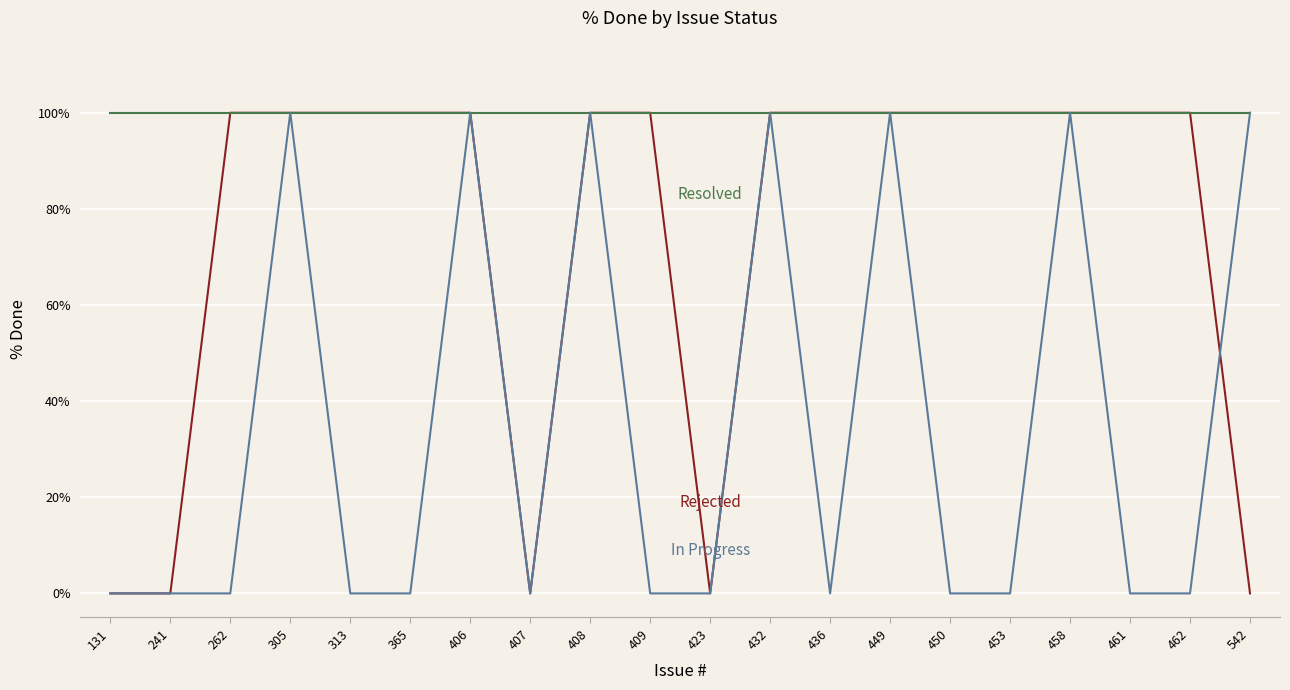

What is the greatest value displayed?

100